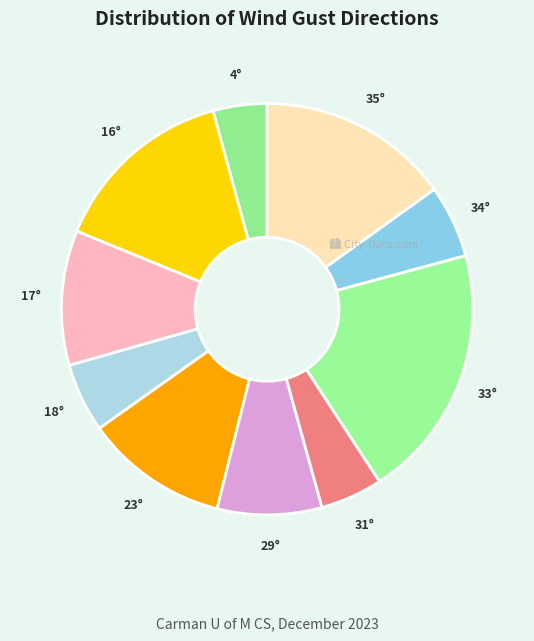

Which category has the biggest portion of the pie?

33°